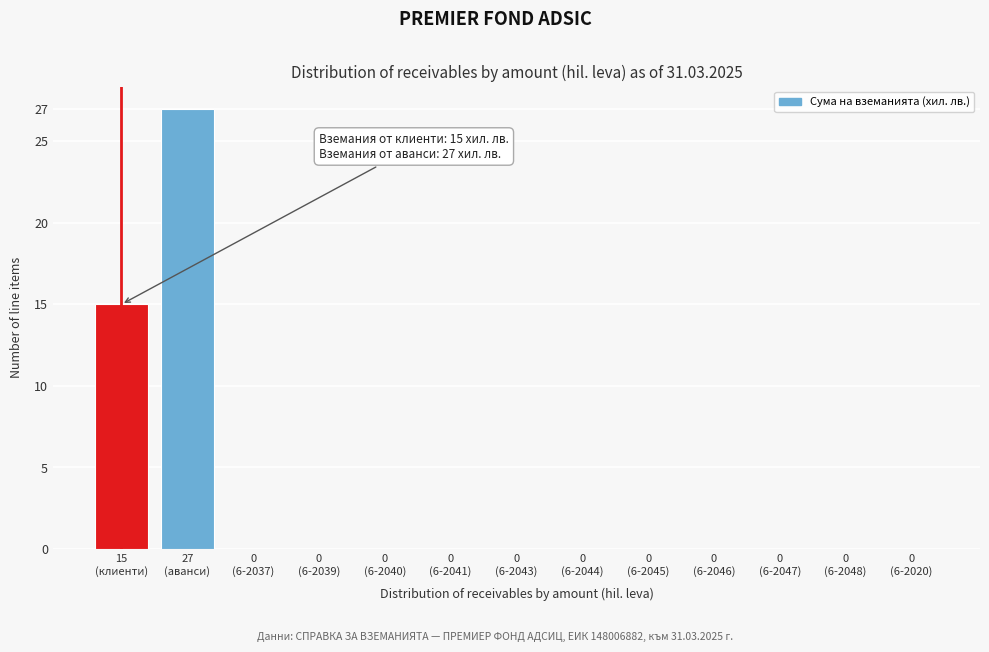

What is the maximum value shown in the chart?

27